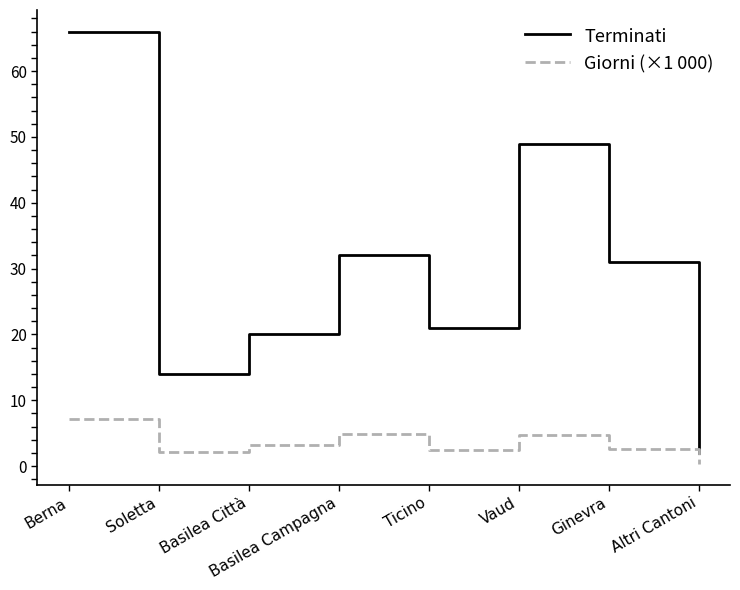

Is this an area chart (filled region under the line)?

No